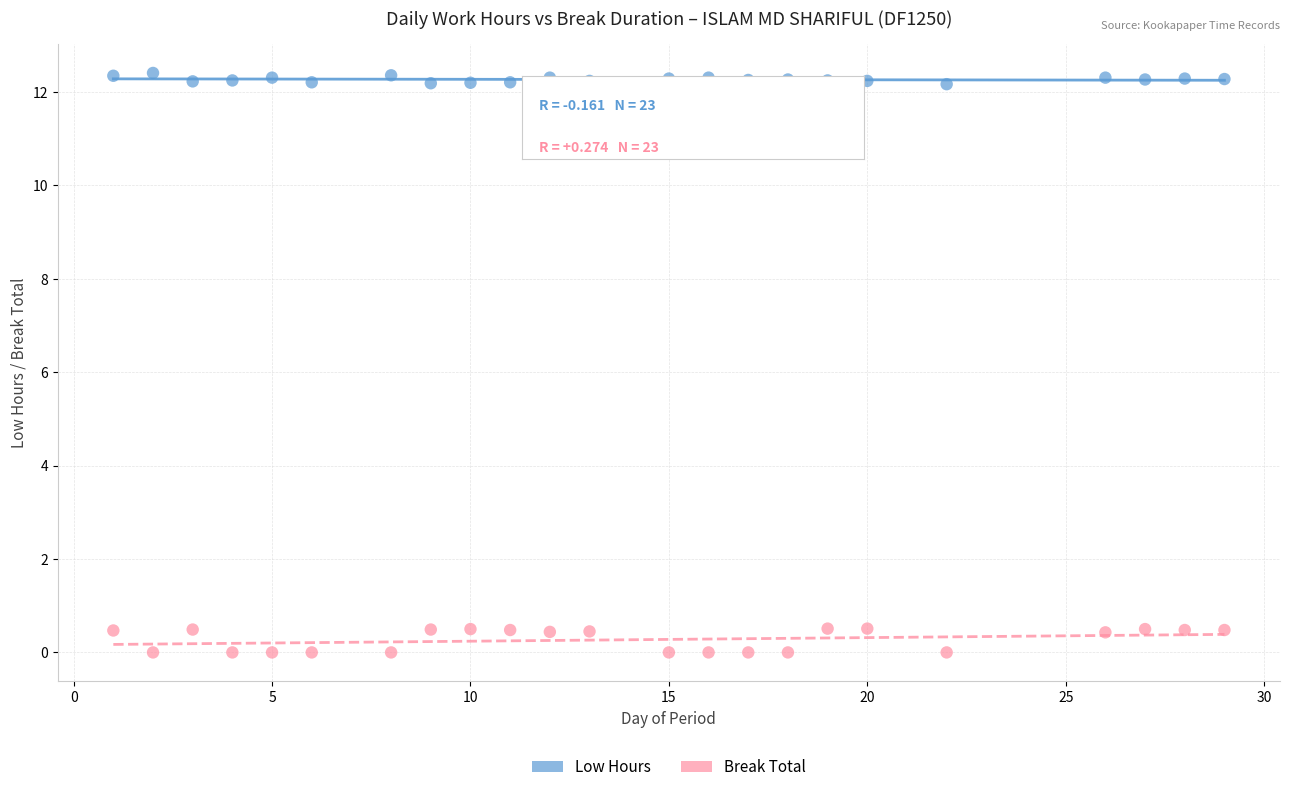

Which series has the widest spread of Y values?

Break Total